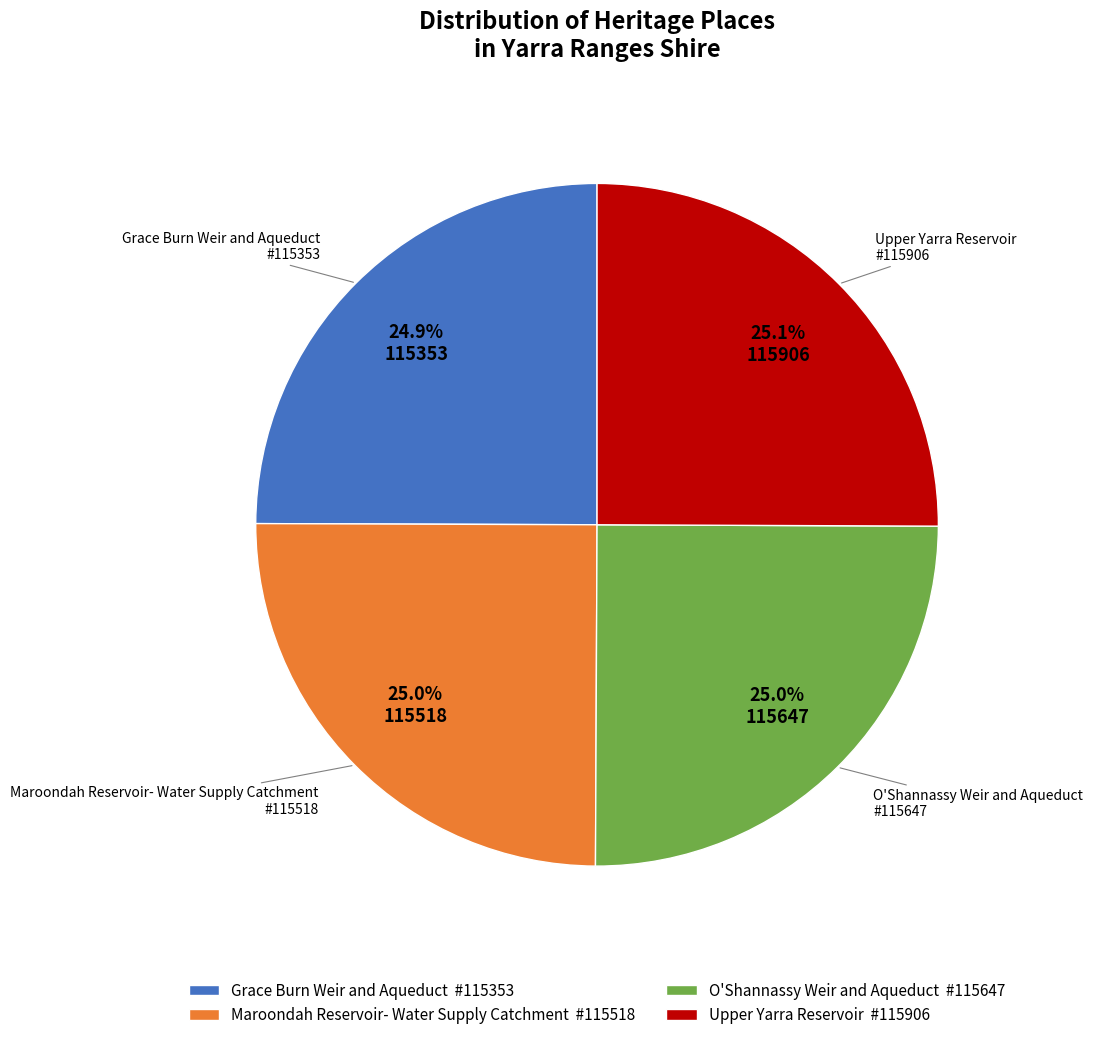

Is there any slice that represents more than half of the pie?

No